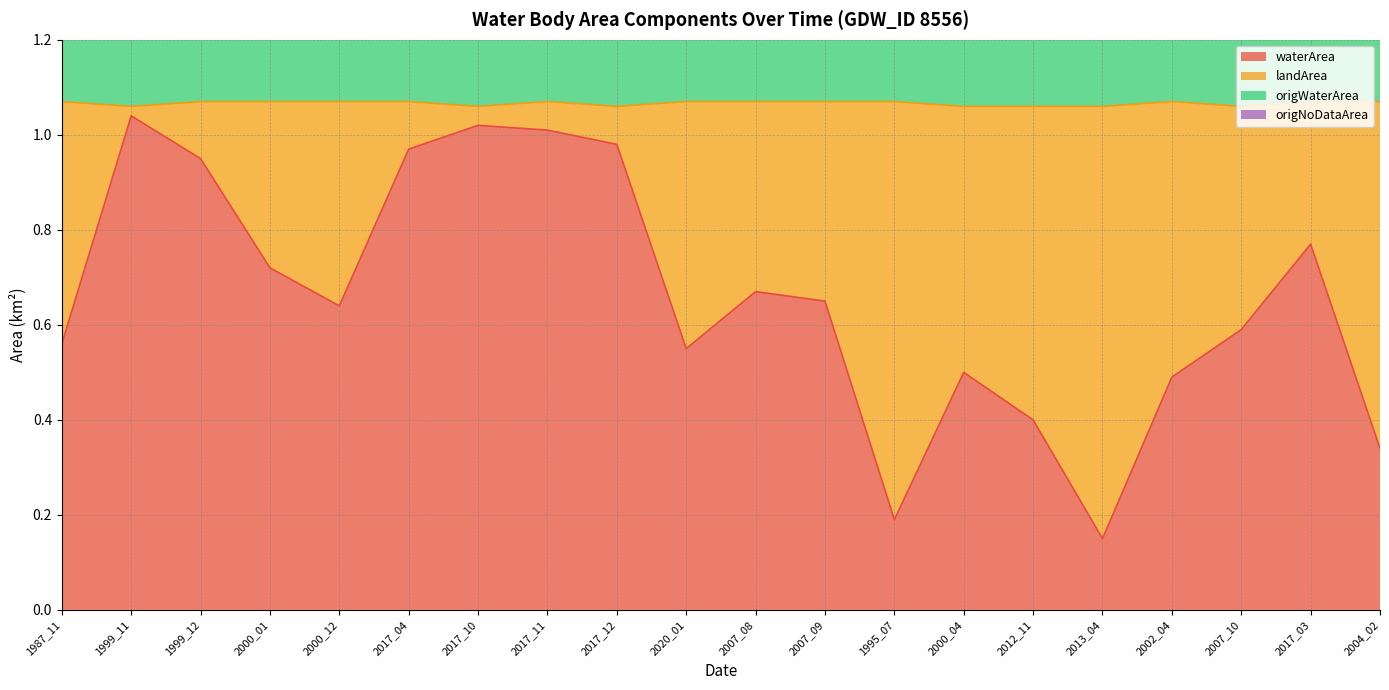

Is it true that waterArea equals 1.0 at 2017_12?

True